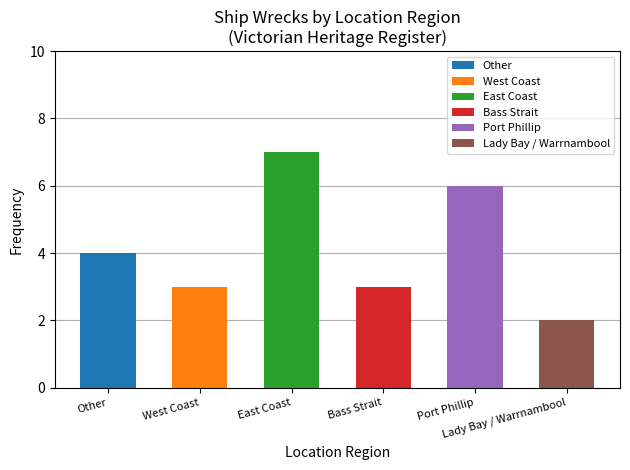

The chart shows a value of 3 at Lady Bay / Warrnambool. True or false?

False